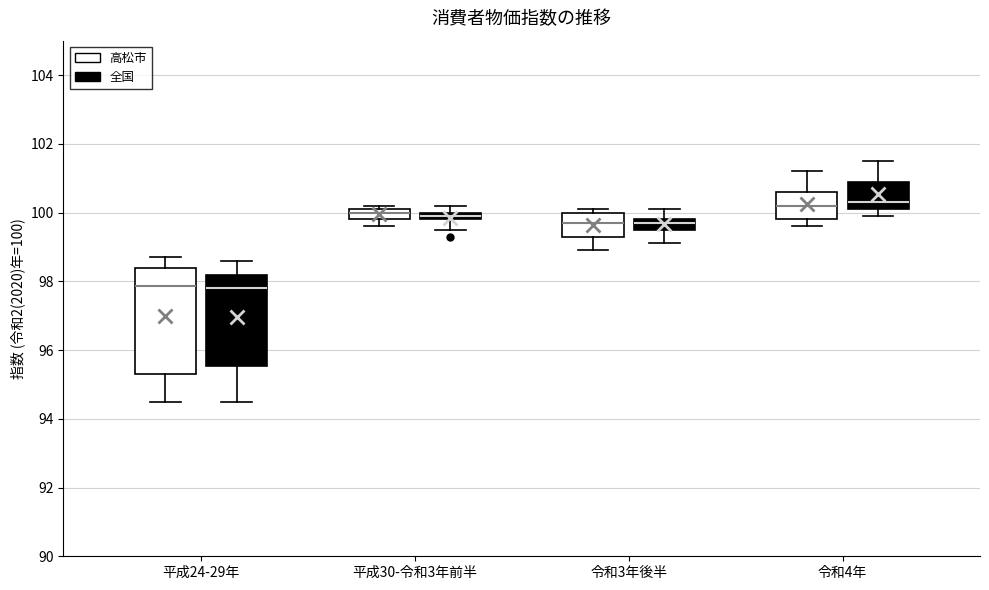

Where is the lower edge of the box for 平成30-令和3年前半 (全国) on the y-axis? The values are not printed on the chart, so give them approximately, as read against the axis.

99.8